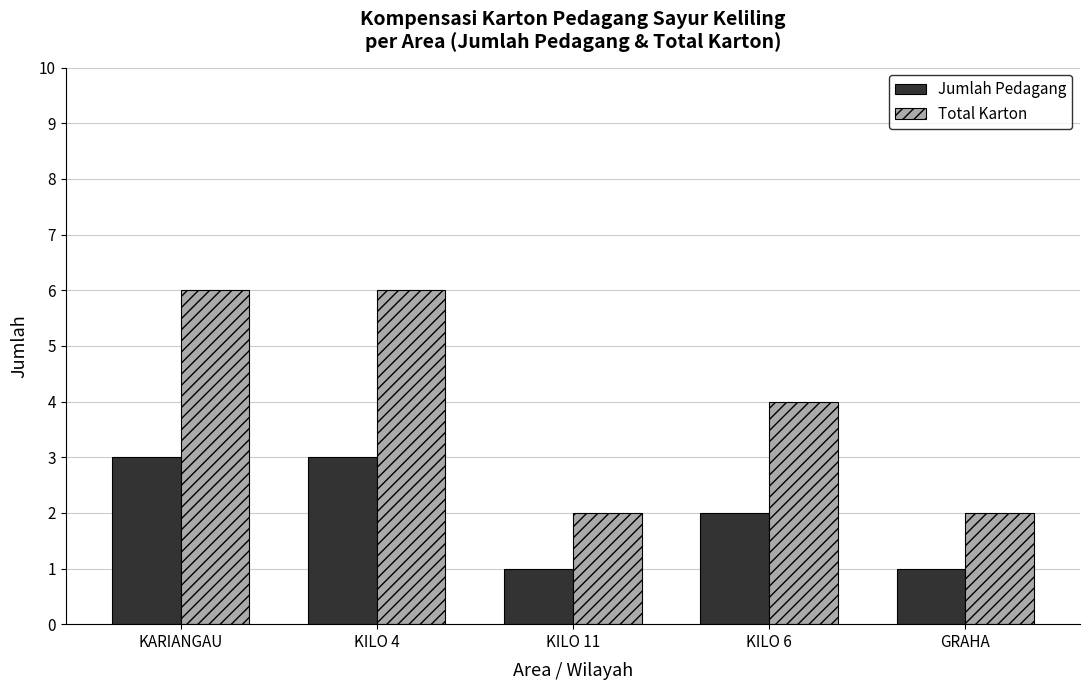

What is the label of the 3rd bar from the right?

KILO 11